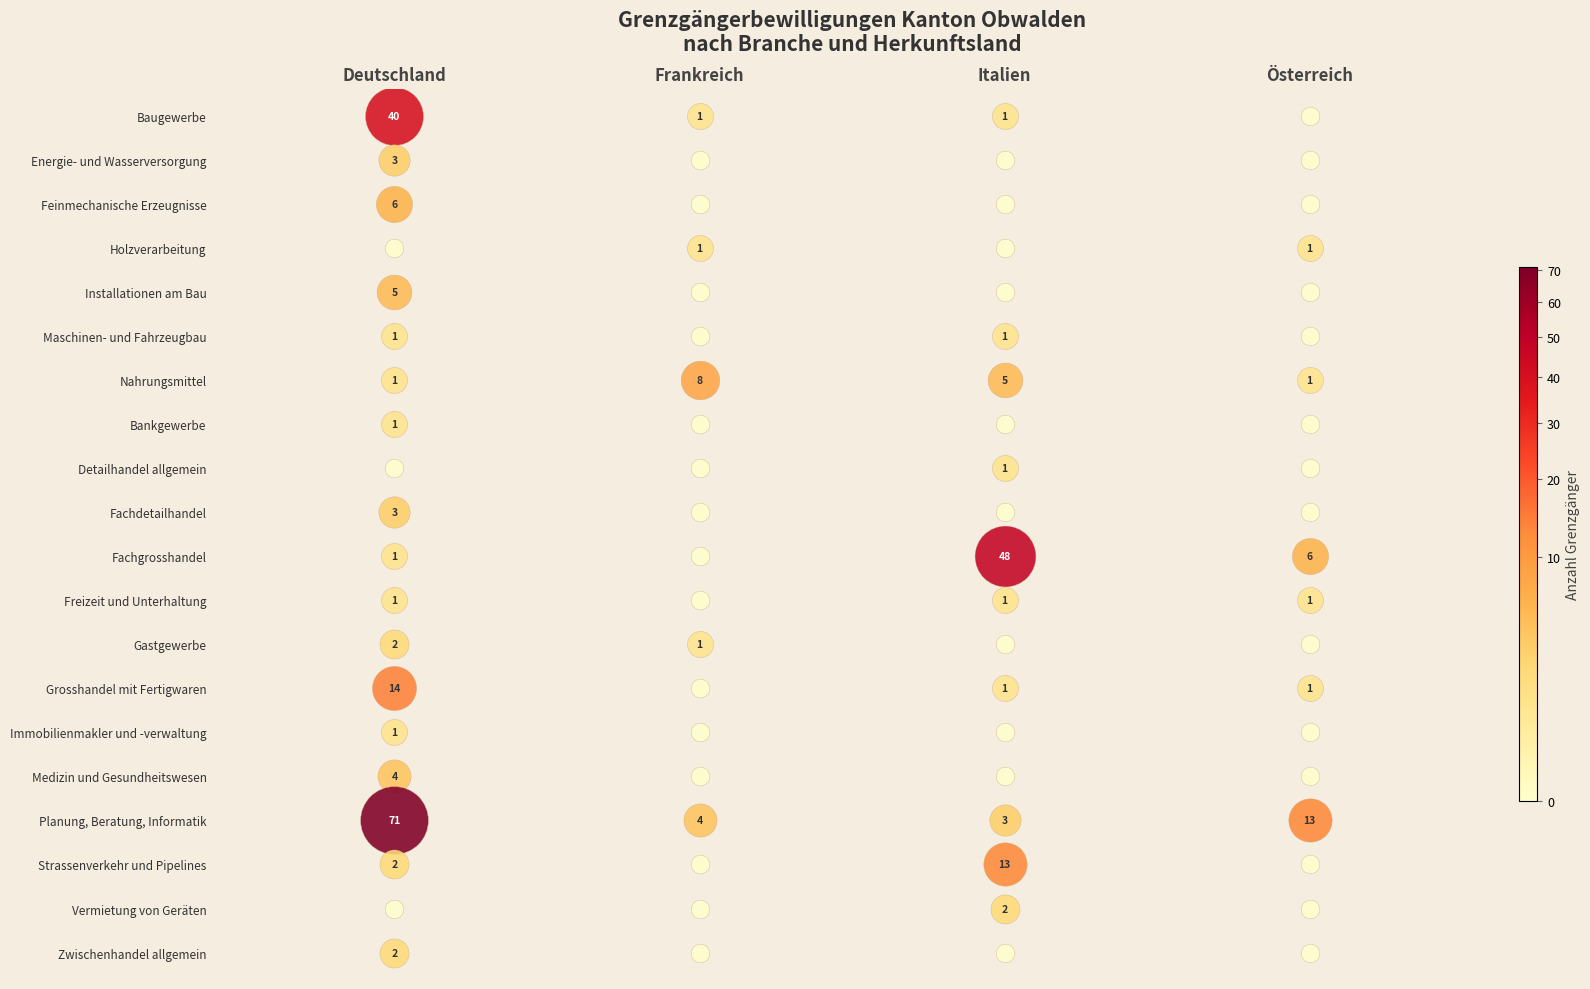

Reading left to right, what are all the values shown in this chart?

Baugewerbe: 40	1	1	0
Energie- und Wasserversorgung: 3	0	0	0
Feinmechanische Erzeugnisse: 6	0	0	0
Holzverarbeitung: 0	1	0	1
Installationen am Bau: 5	0	0	0
Maschinen- und Fahrzeugbau: 1	0	1	0
Nahrungsmittel: 1	8	5	1
Bankgewerbe: 1	0	0	0
Detailhandel allgemein: 0	0	1	0
Fachdetailhandel: 3	0	0	0
Fachgrosshandel: 1	0	48	6
Freizeit und Unterhaltung: 1	0	1	1
Gastgewerbe: 2	1	0	0
Grosshandel mit Fertigwaren: 14	0	1	1
Immobilienmakler und -verwaltung: 1	0	0	0
Medizin und Gesundheitswesen: 4	0	0	0
Planung, Beratung, Informatik: 71	4	3	13
Strassenverkehr und Pipelines: 2	0	13	0
Vermietung von Geräten: 0	0	2	0
Zwischenhandel allgemein: 2	0	0	0